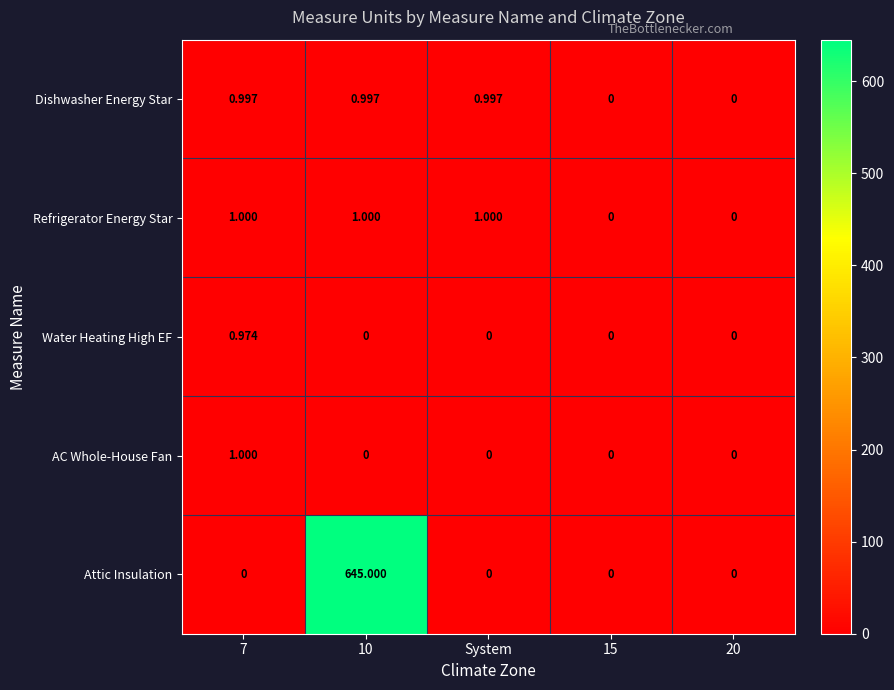

Which series has the largest total across all categories?

Attic Insulation